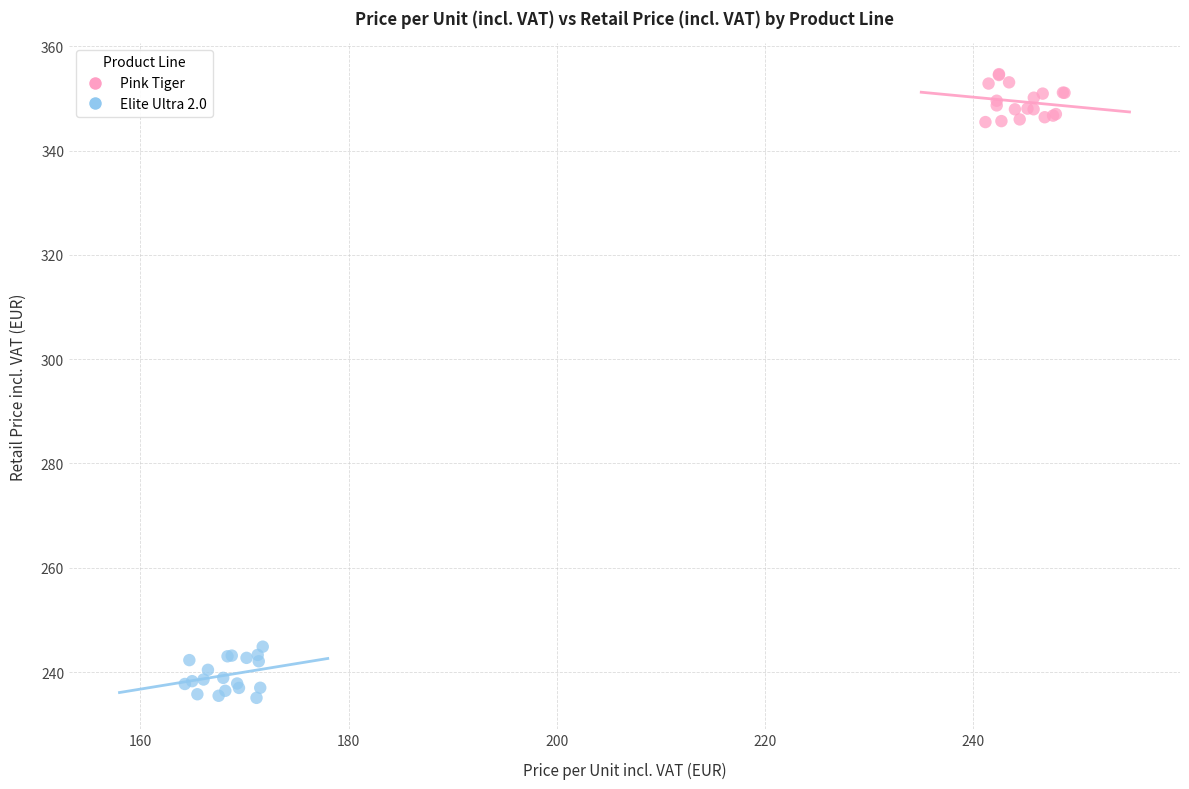

Which series contains the lowest Y value?

Elite Ultra 2.0